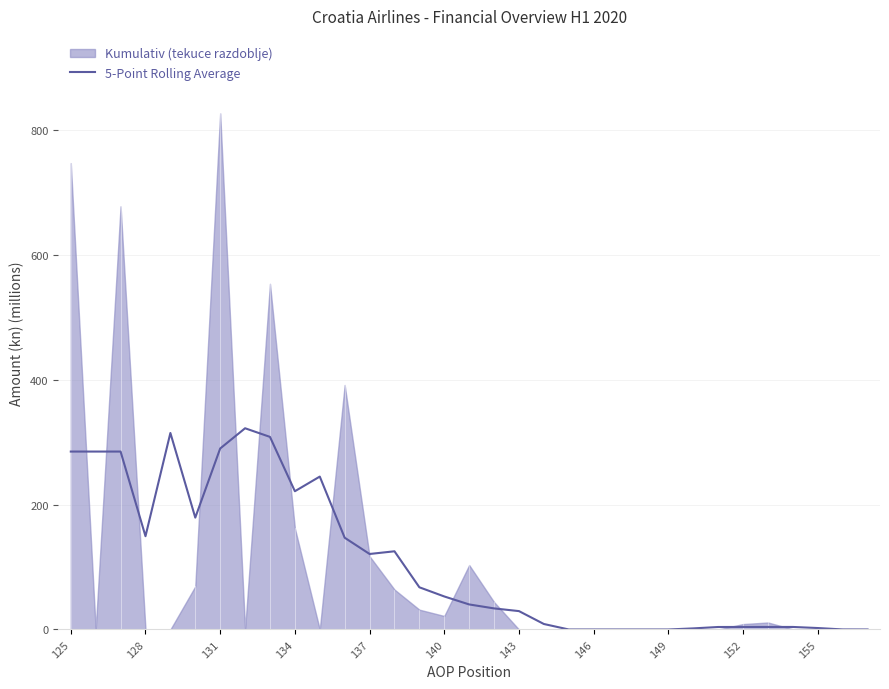

The value of 5-Point Rolling Average at 146 is -216.6. True or false?

False